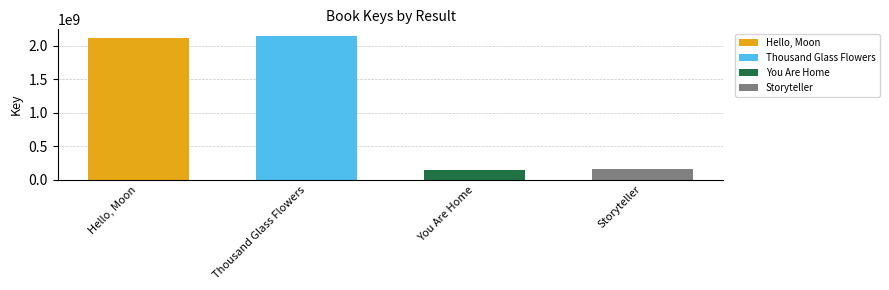

List the labels in order of value, smallest first.

You Are Home, Storyteller, Hello, Moon, Thousand Glass Flowers